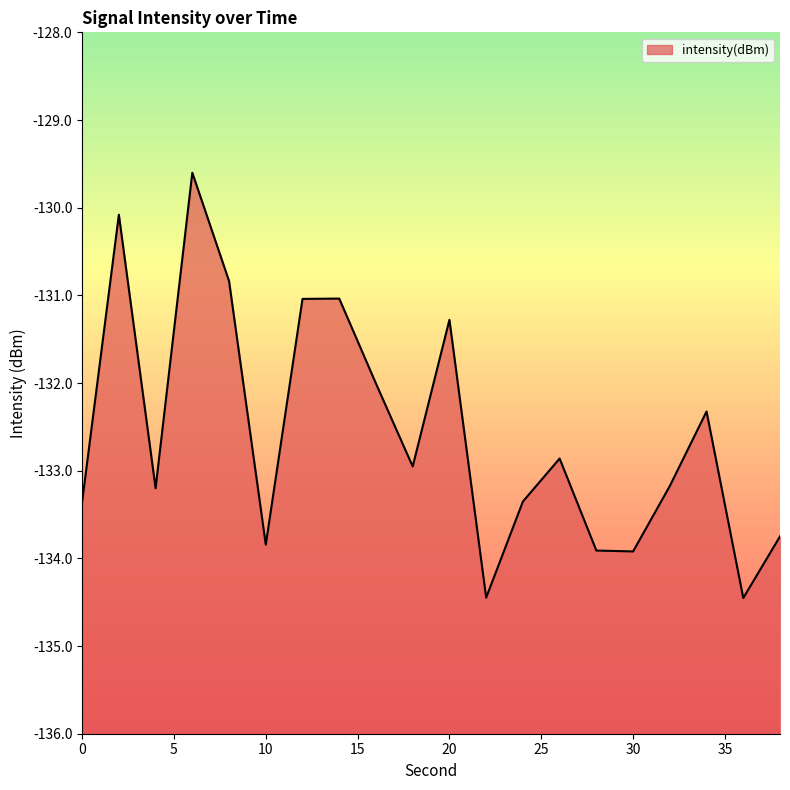

What is the approximate value at 38?

-133.7